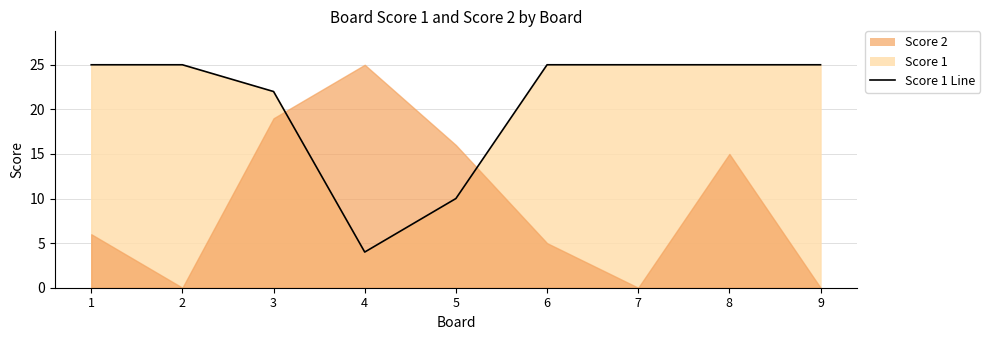

Which label corresponds to the smallest value in the chart?

4